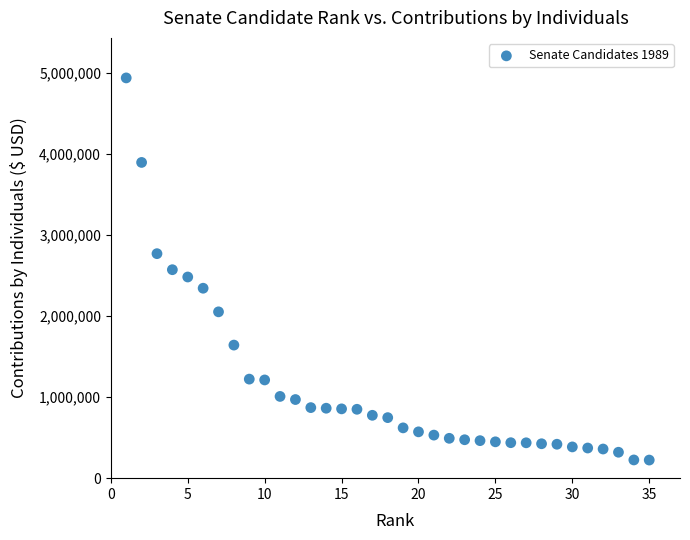

What is the range of X values (max minus min)?

34